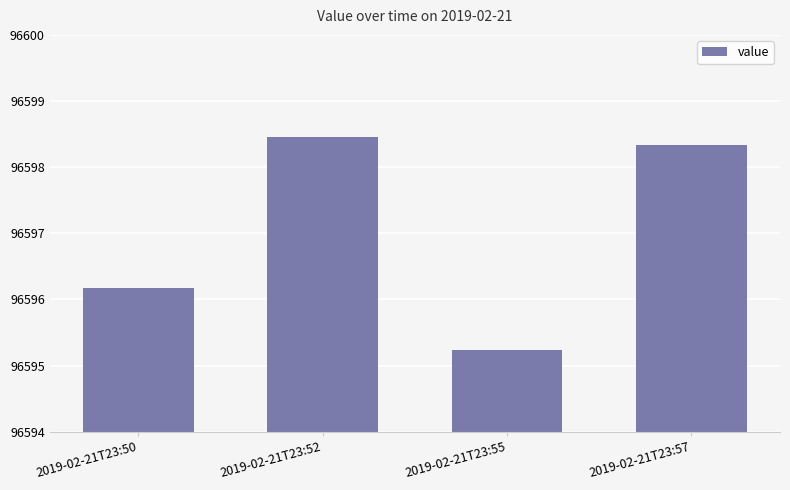

At which label is the value closest to 96596?

2019-02-21T23:50